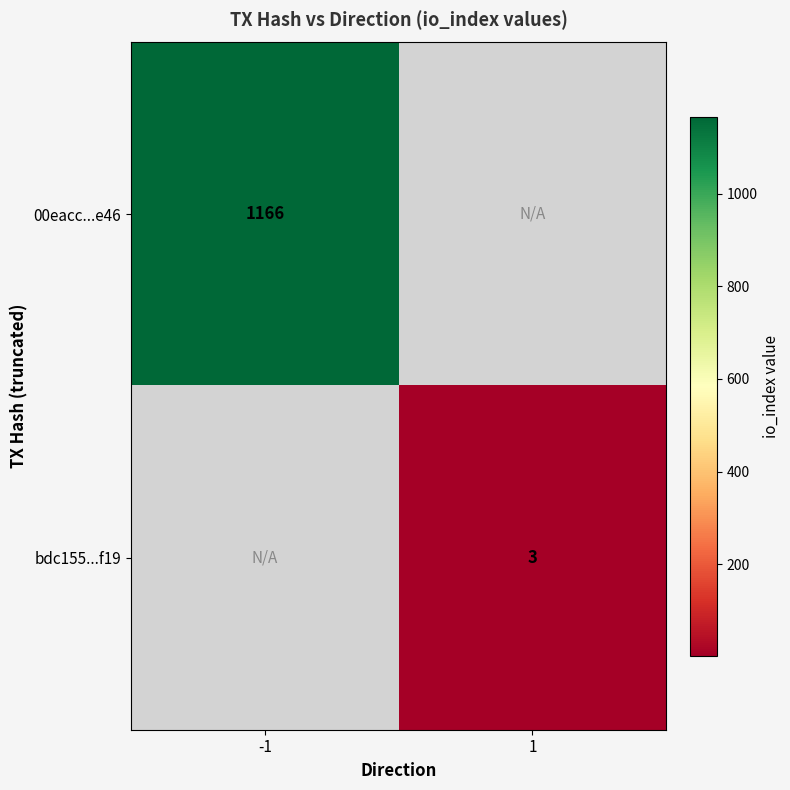

Is the value of bdc155...f19 at 1 greater than the value of 00eacc...e46 at -1?

No